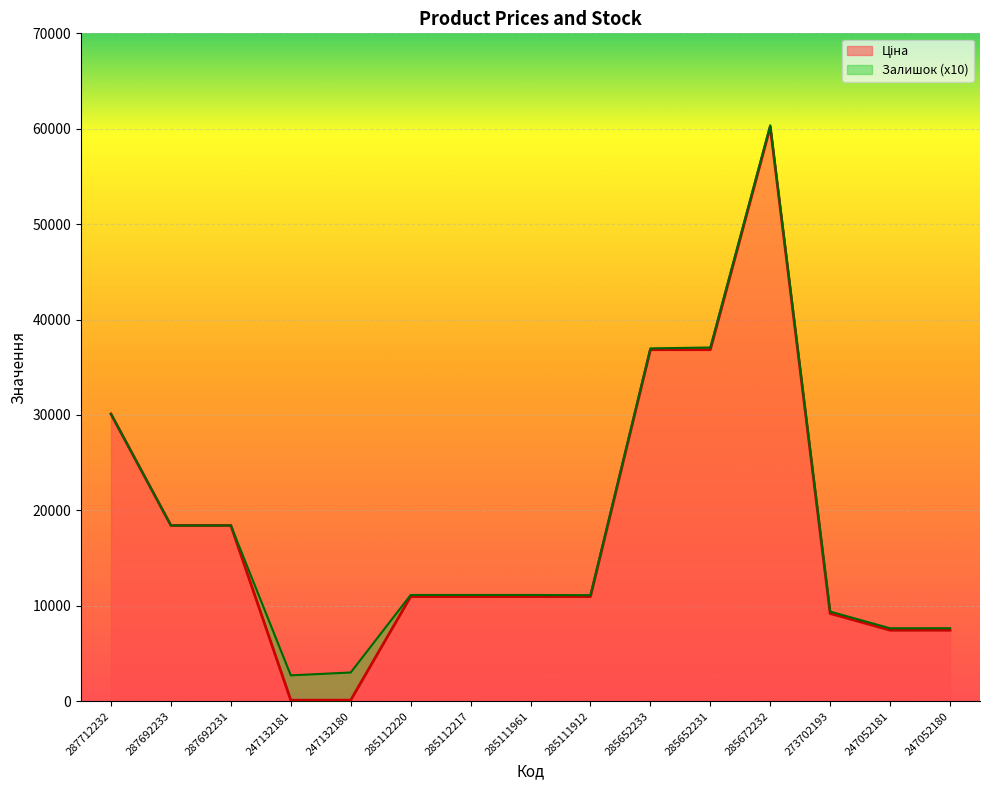

Reading right to left, extract all data points from this chart.

Ціна: 7444.6	7444.6	9196.3	60205.6	36841.8	36841.8	10964.4	10964.4	10964.4	10964.4	111.8	111.8	18420.9	18420.9	30102.8
Доп. ціна: 7654.6	7644.6	9396.3	60365.6	37071.8	36981.8	11114.4	11134.4	11134.4	11134.4	3011.8	2711.8	18420.9	18420.9	30102.8